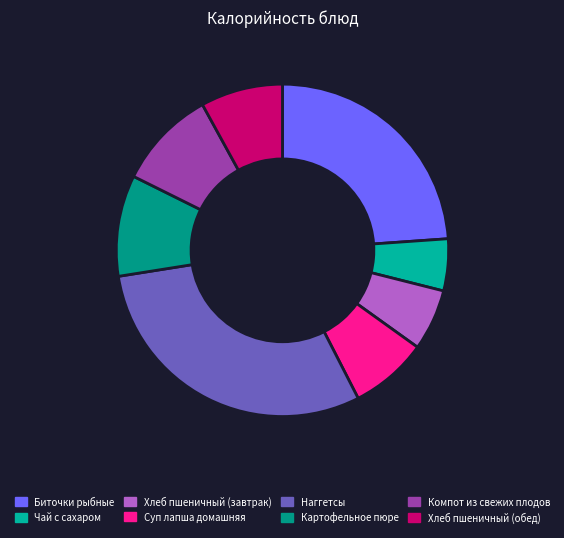

What percentage is the Наггетсы slice, to the nearest percent?

30%